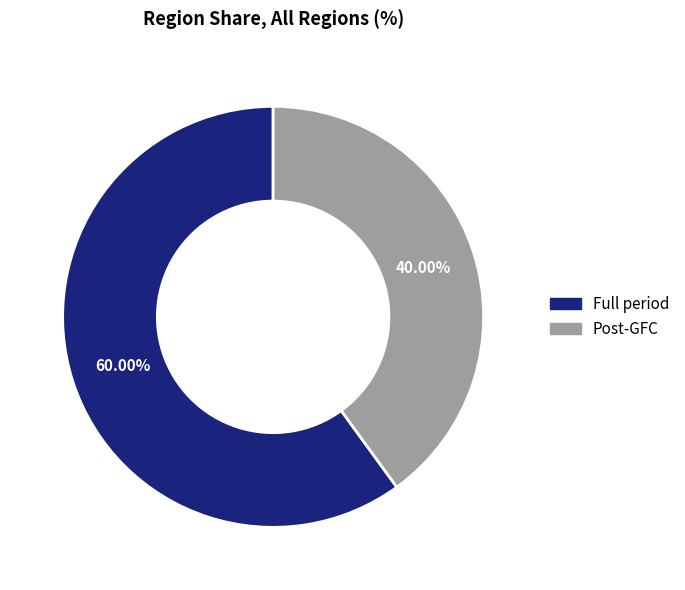

Which slice represents more than half of the pie?

Full period